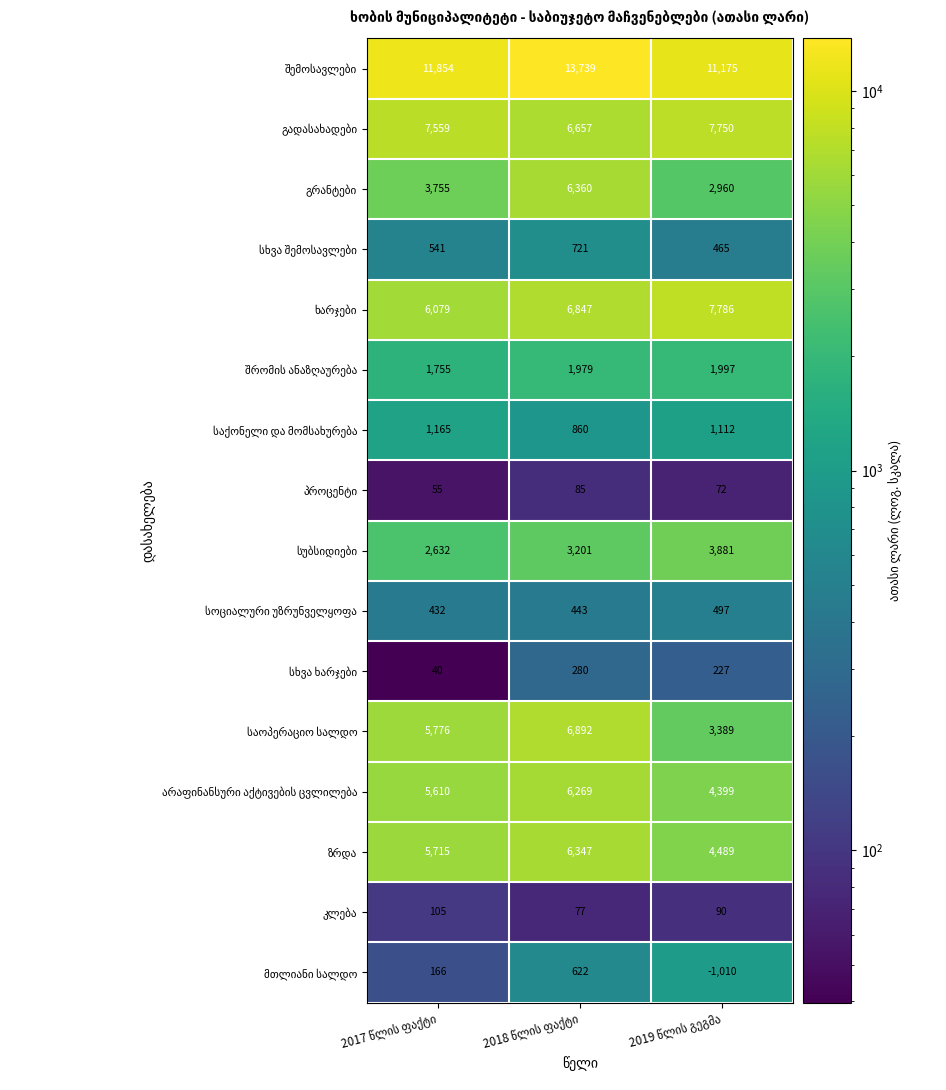

At how many categories does at least one series exceed 1926?

3